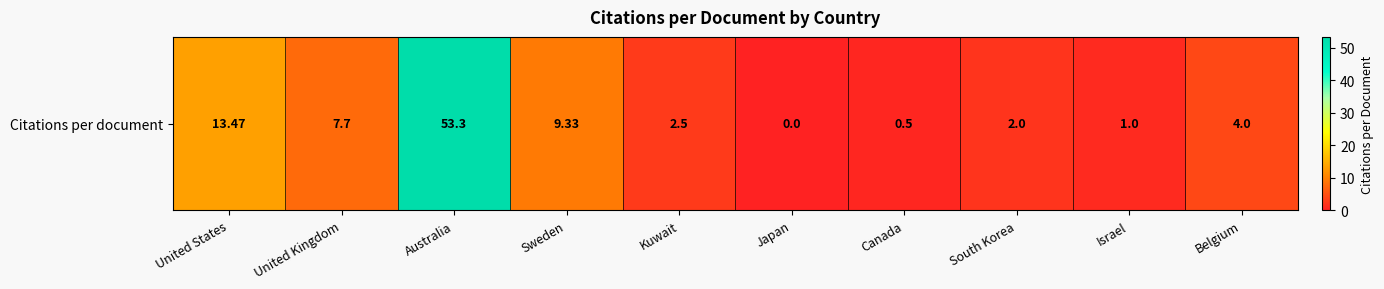

What is the approximate value at Kuwait?

2.5